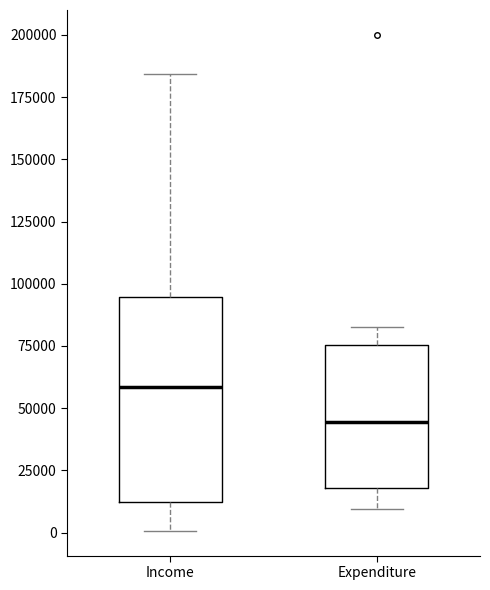

Where does the upper whisker of the box for Expenditure end on the y-axis? The values are not printed on the chart, so give them approximately, as read against the axis.

85000